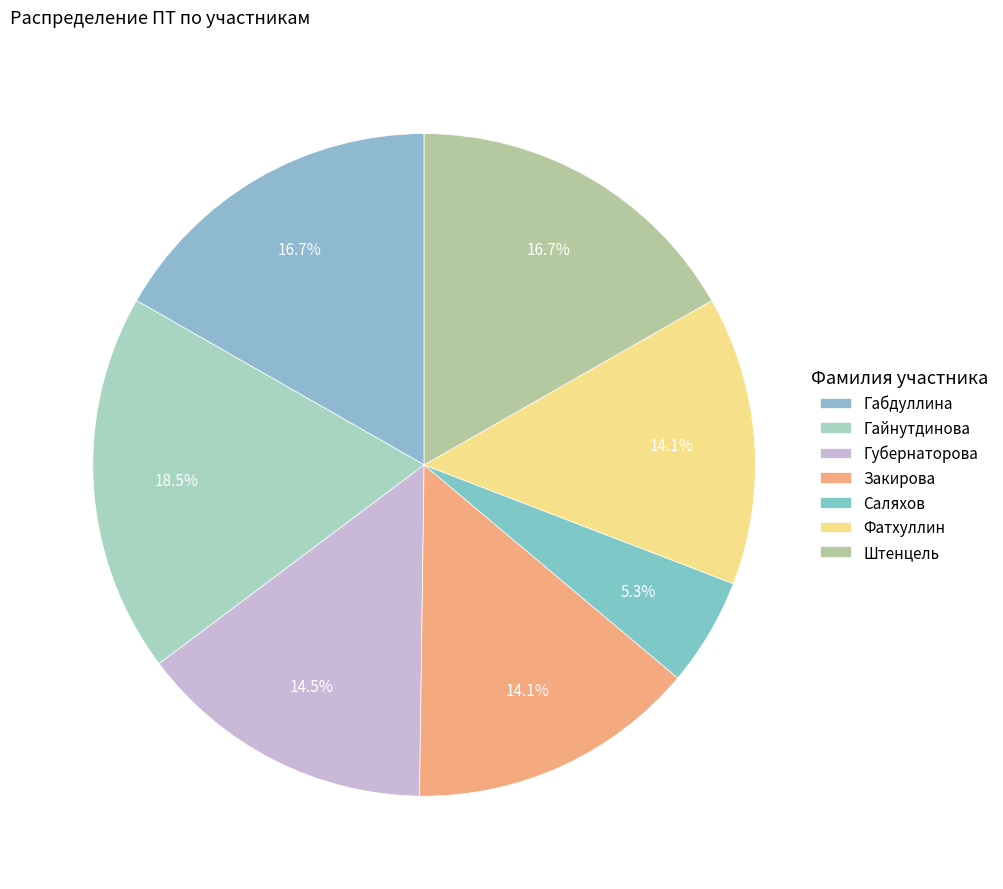

What is the ratio of the value at Габдуллина to the value at Саляхов?

3.2